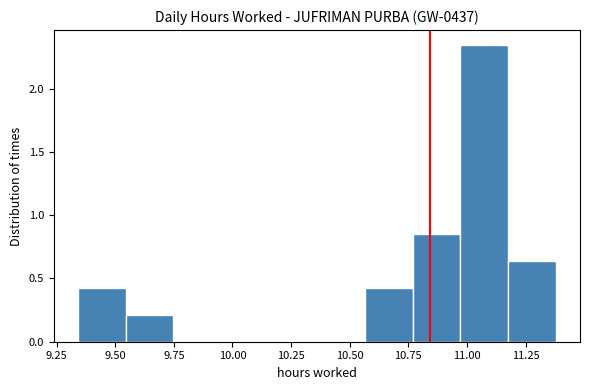

How tall is the bar that spans 9.35 to 9.55 on the x-axis? Neither the bar edges nor the heights are printed on the chart, so give them approximately, as read against the axes.

0.45